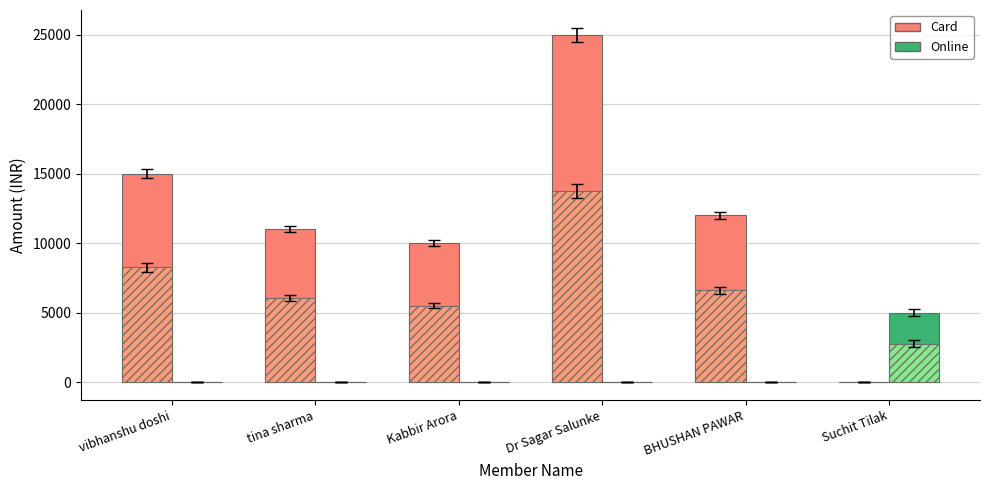

Which series changed the most between vibhanshu doshi and BHUSHAN PAWAR?

Card